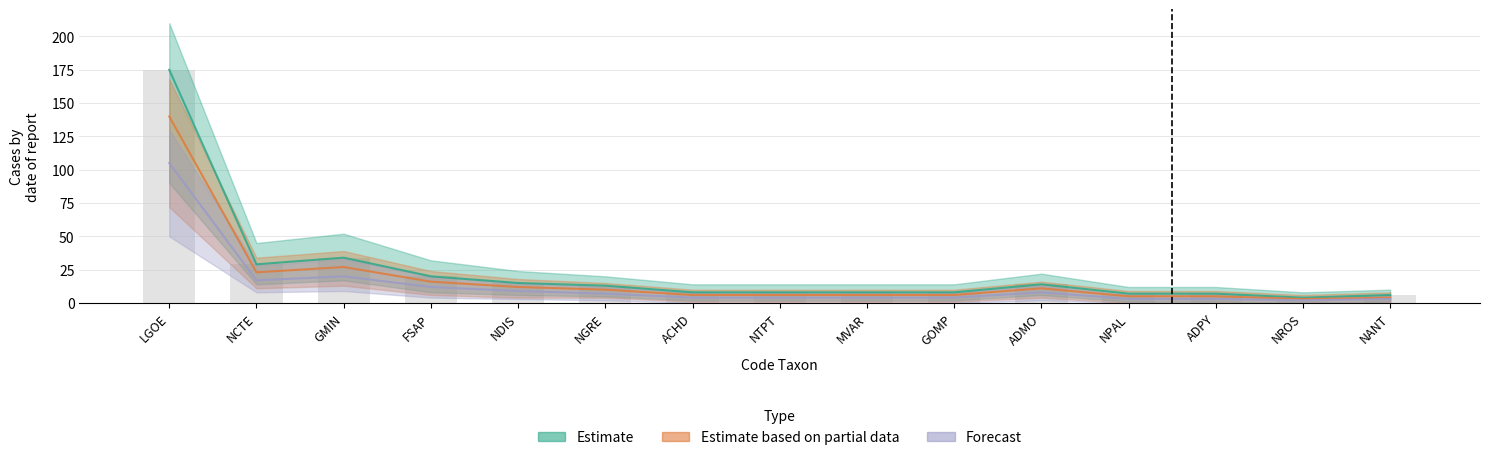

What is the value of the Estimate based on partial data bar at the 12th from the left?

5